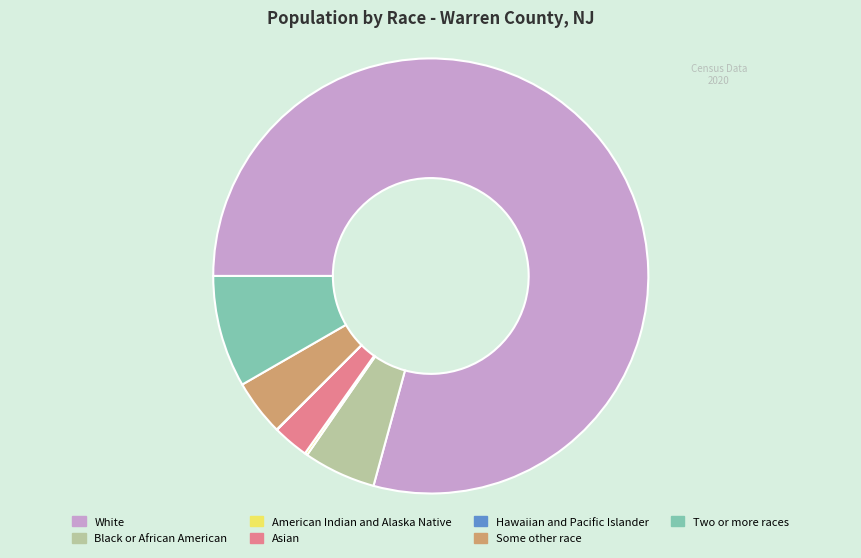

True or false: Two or more races accounts for 1% of the total.

False